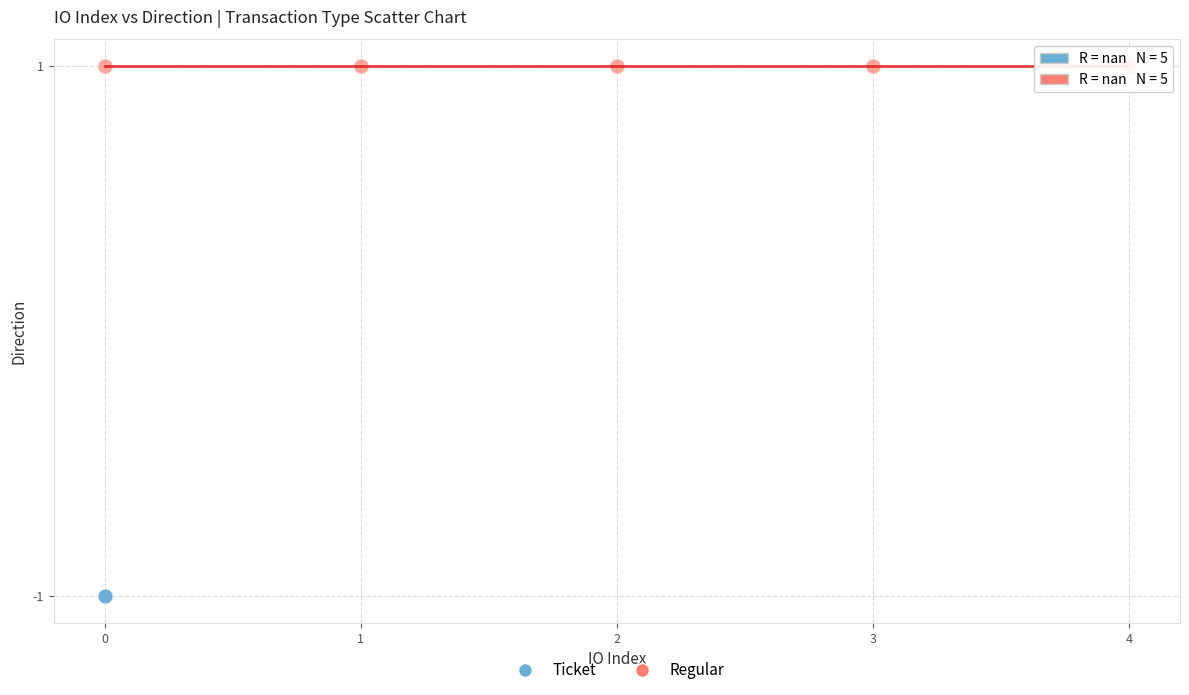

Which series contains the lowest Y value?

Ticket